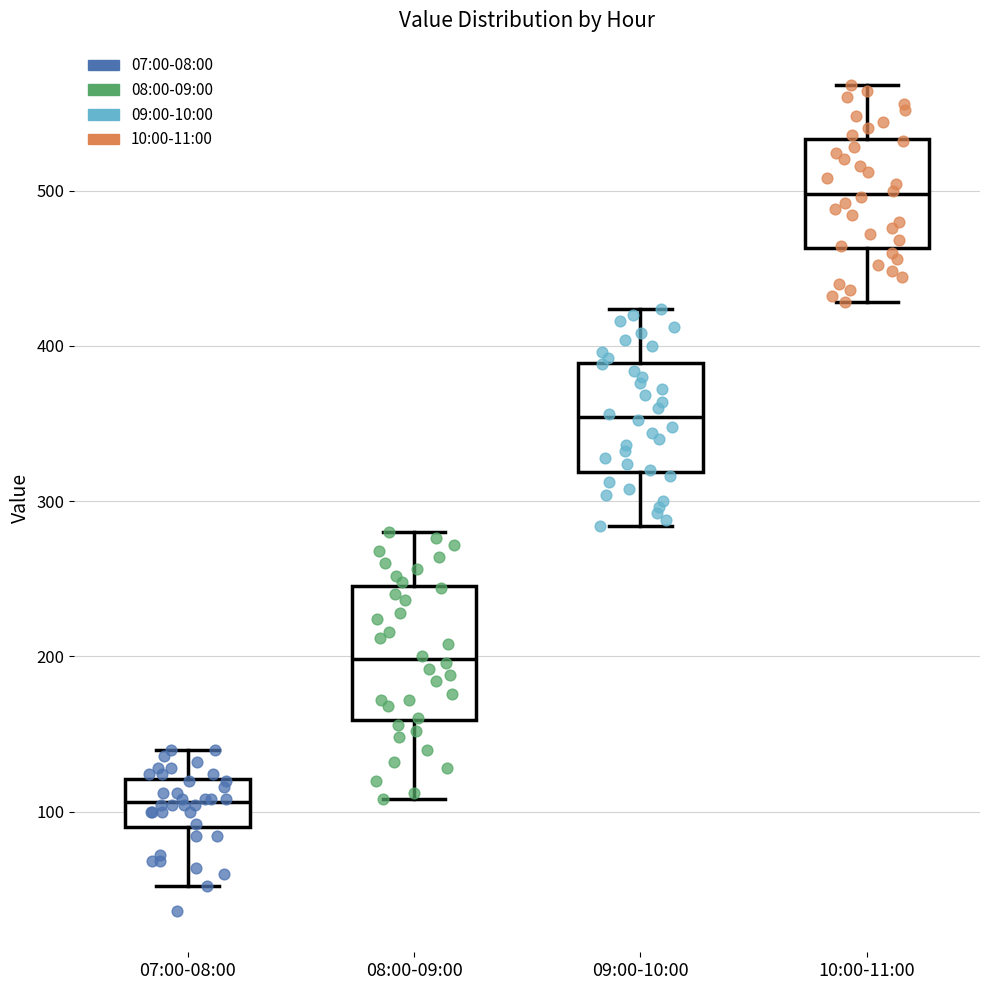

Comparing the boxes themselves (not the whiskers), which one is the tallest?

08:00-09:00